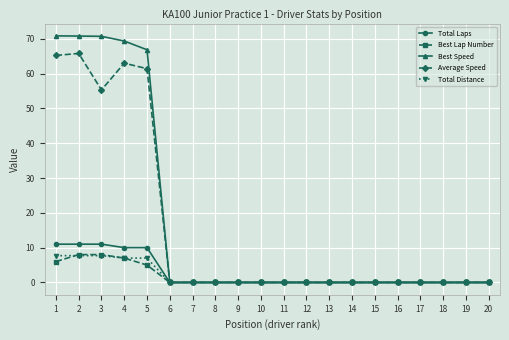

True or false: Total Laps has a value of 5.7 at 15.

False